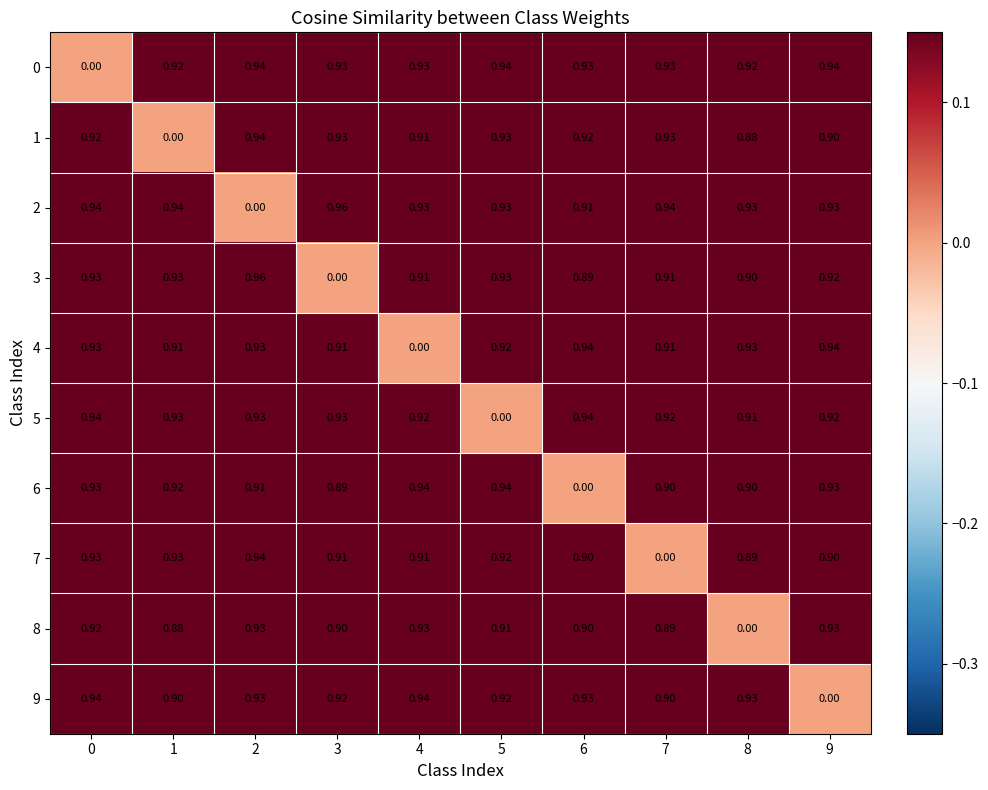

Is the value of 7 at 8 greater than the value of 6 at 5?

No